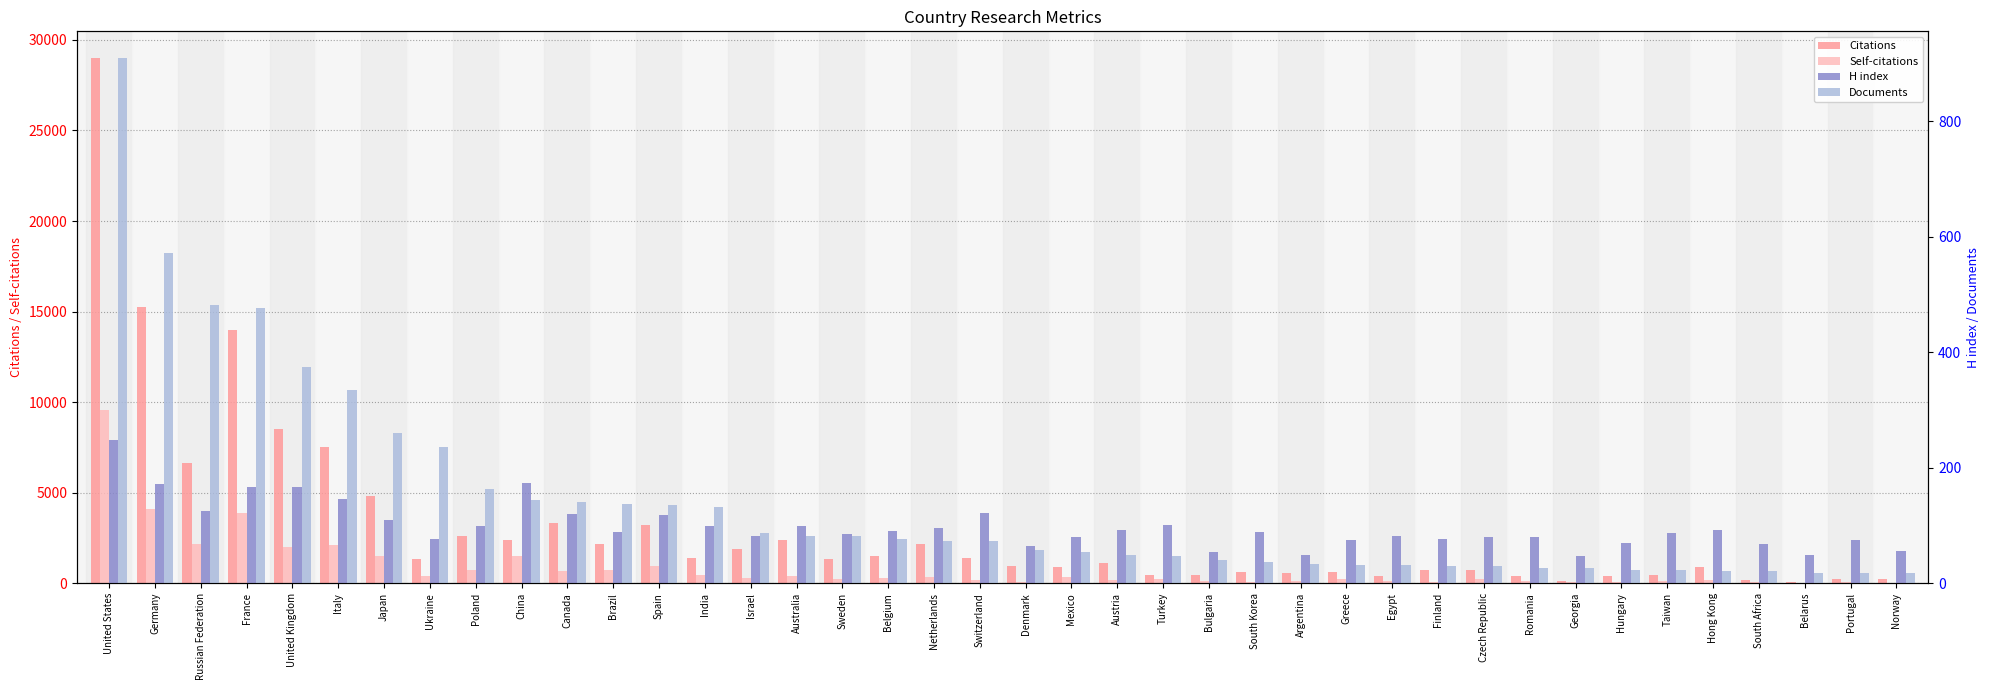

Read the Self-citations value at Austria.

173